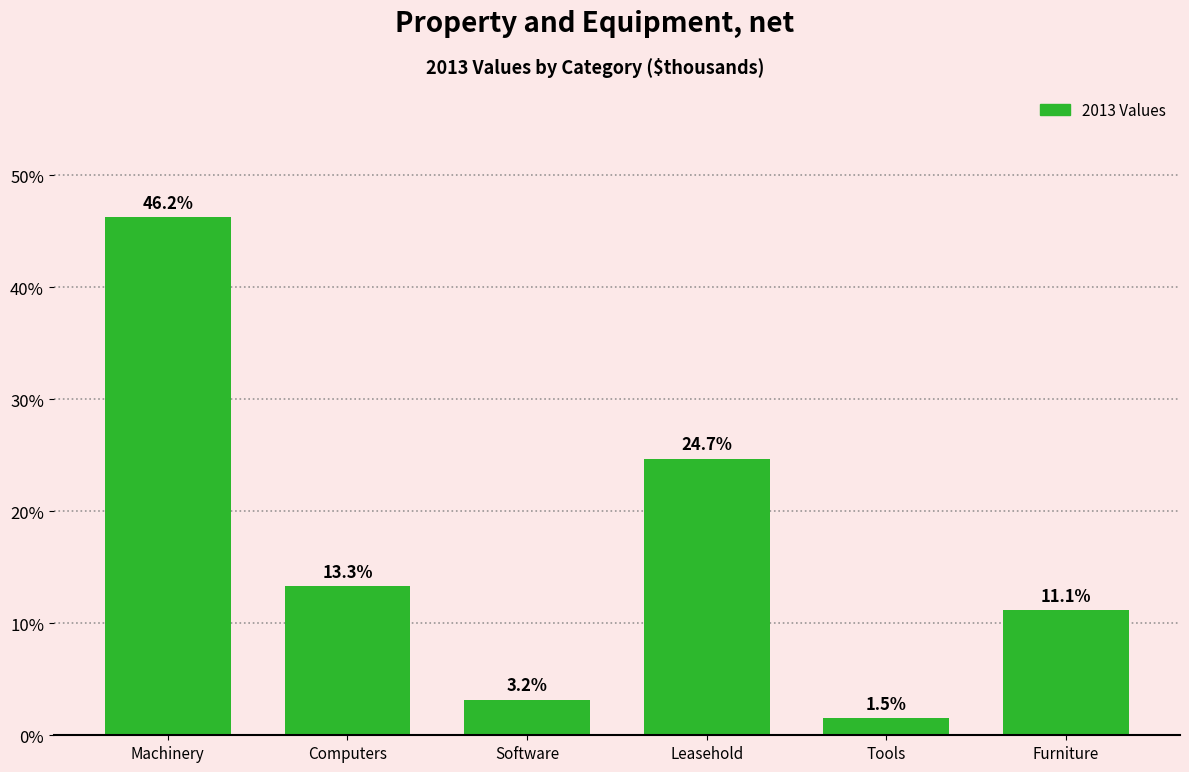

Reading left to right, extract all data points from this chart.

Machinery=46.2	Computers=13.3	Software=3.2	Leasehold=24.7	Tools=1.5	Furniture=11.1